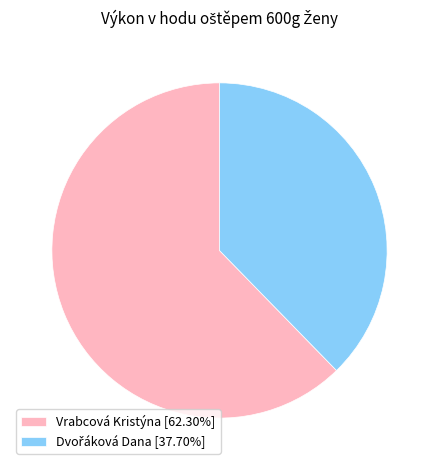

Which slice is the largest?

Vrabcová Kristýna